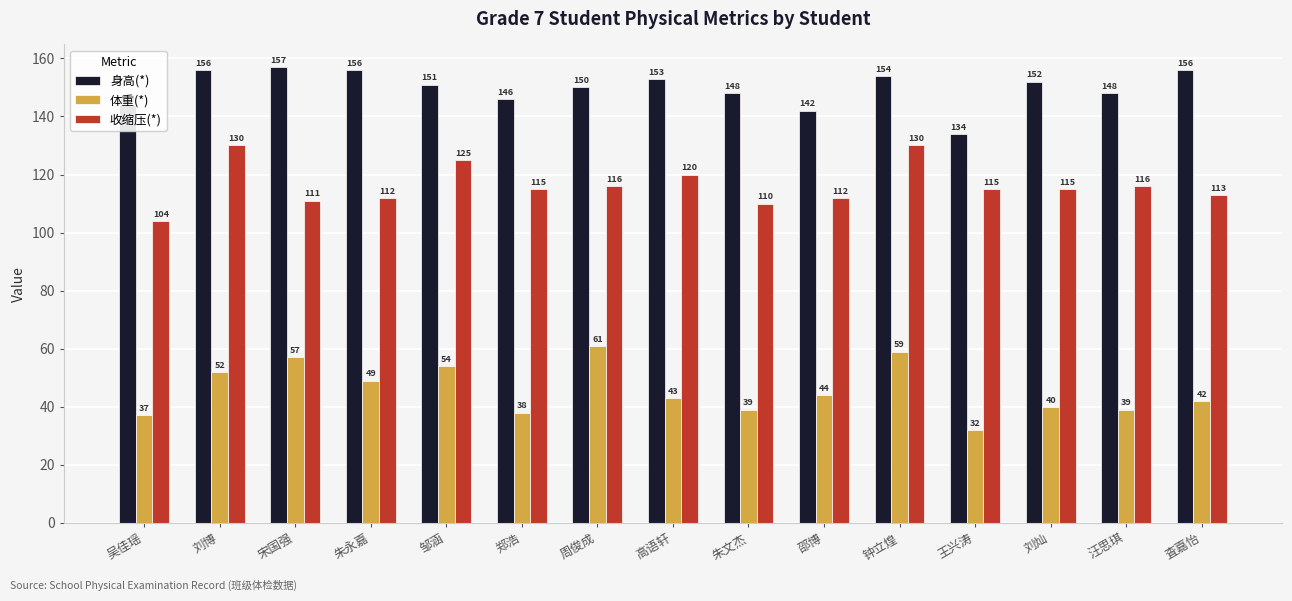

Reading left to right, list all the values displayed in this chart.

身高(*): 144	156	157	156	151	146	150	153	148	142	154	134	152	148	156
体重(*): 37	52	57	49	54	38	61	43	39	44	59	32	40	39	42
收缩压(*): 104	130	111	112	125	115	116	120	110	112	130	115	115	116	113